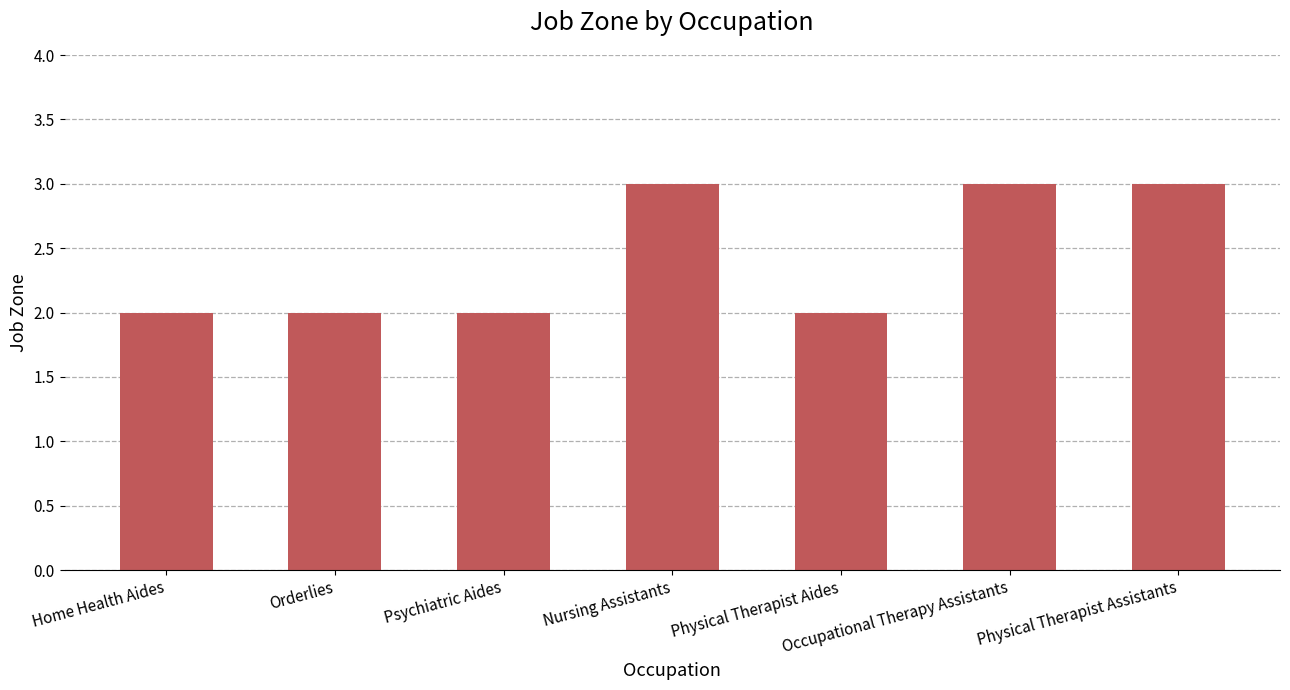

Between Physical Therapist Assistants and Home Health Aides, which is larger?

Physical Therapist Assistants